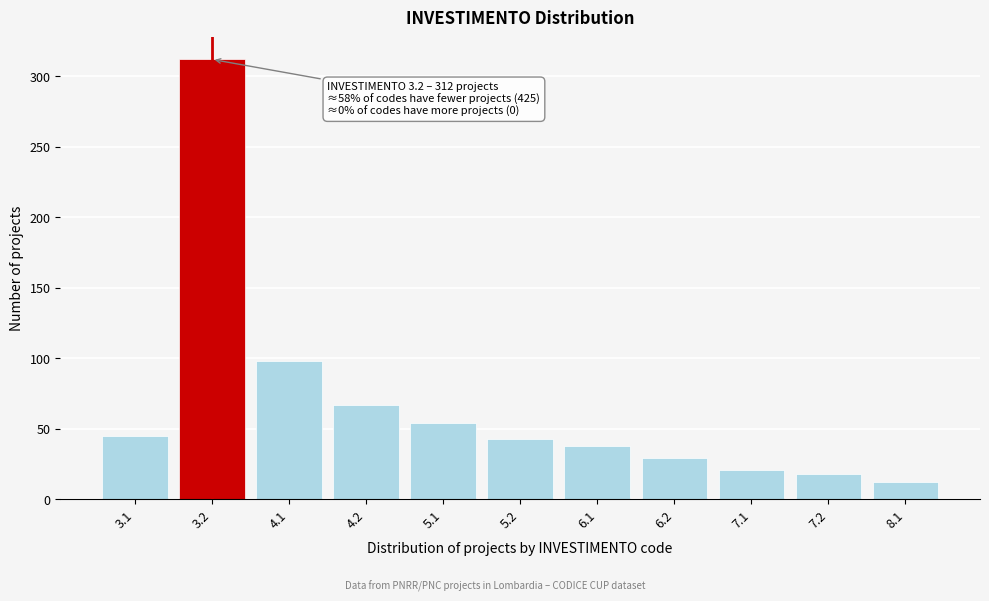

Reading left to right, transcribe all the data shown in this chart.

45	312	98	67	54	43	38	29	21	18	12